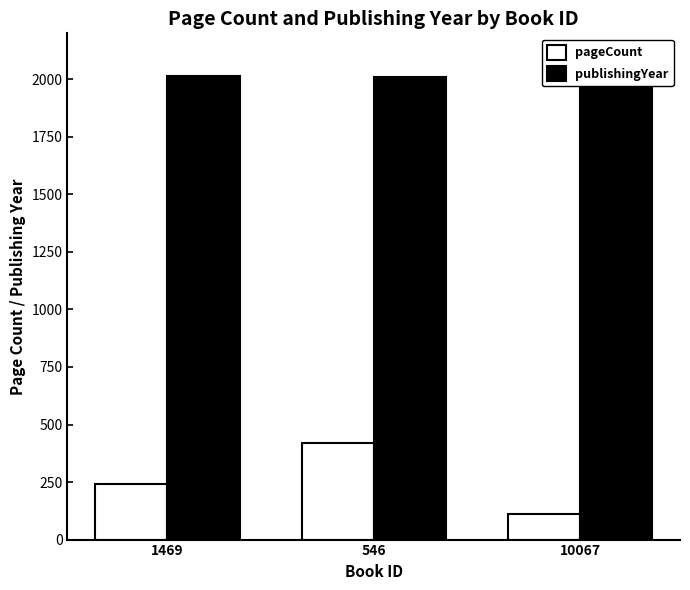

Where is pageCount nearest to the value 266?

1469